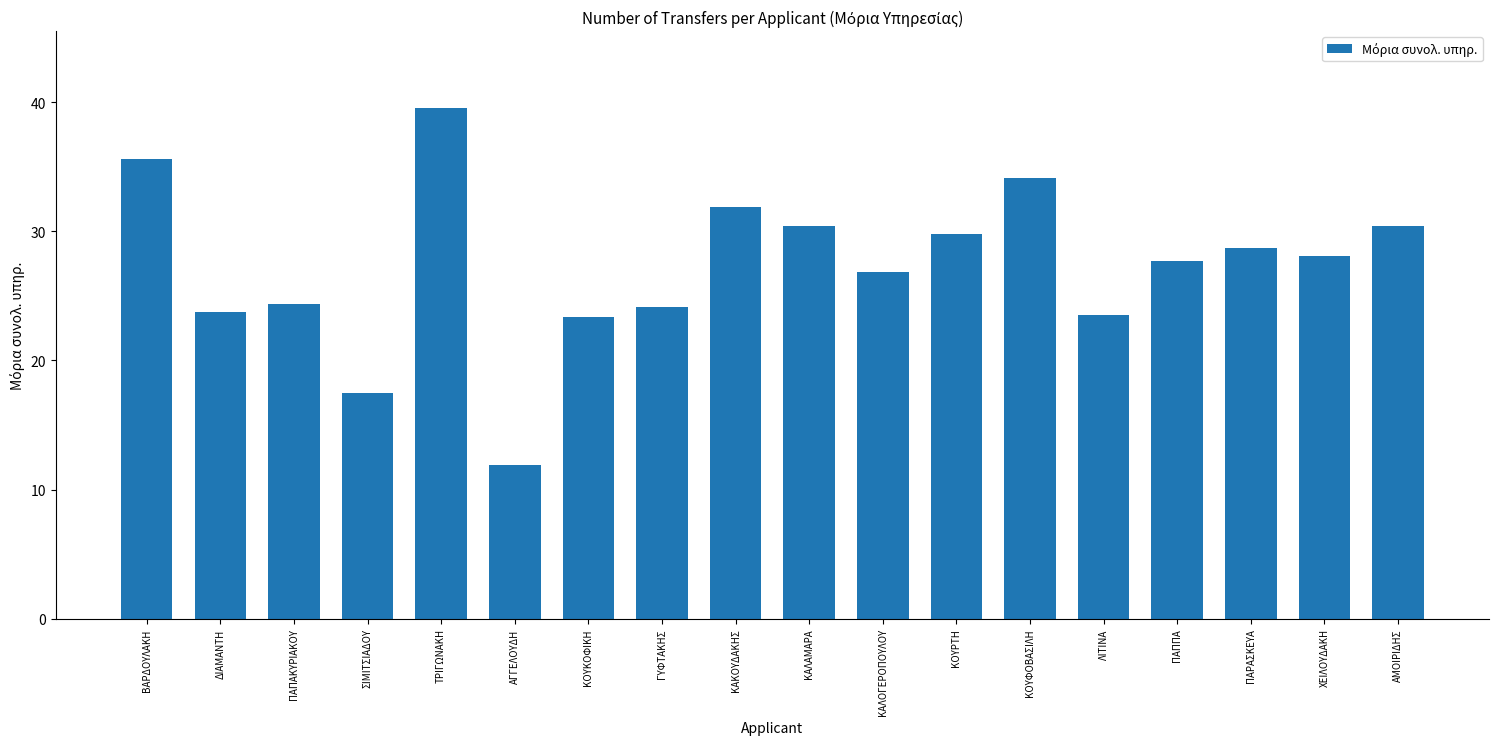

What position from the left is ΚΑΚΟΥΔΑΚΗΣ?

9